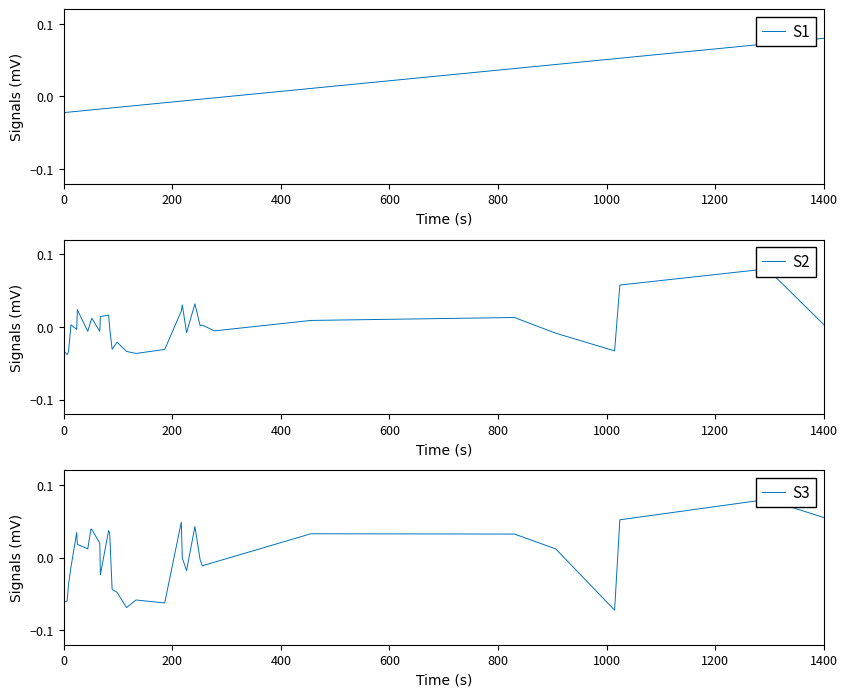

At which label does S1 reach its peak?

1400